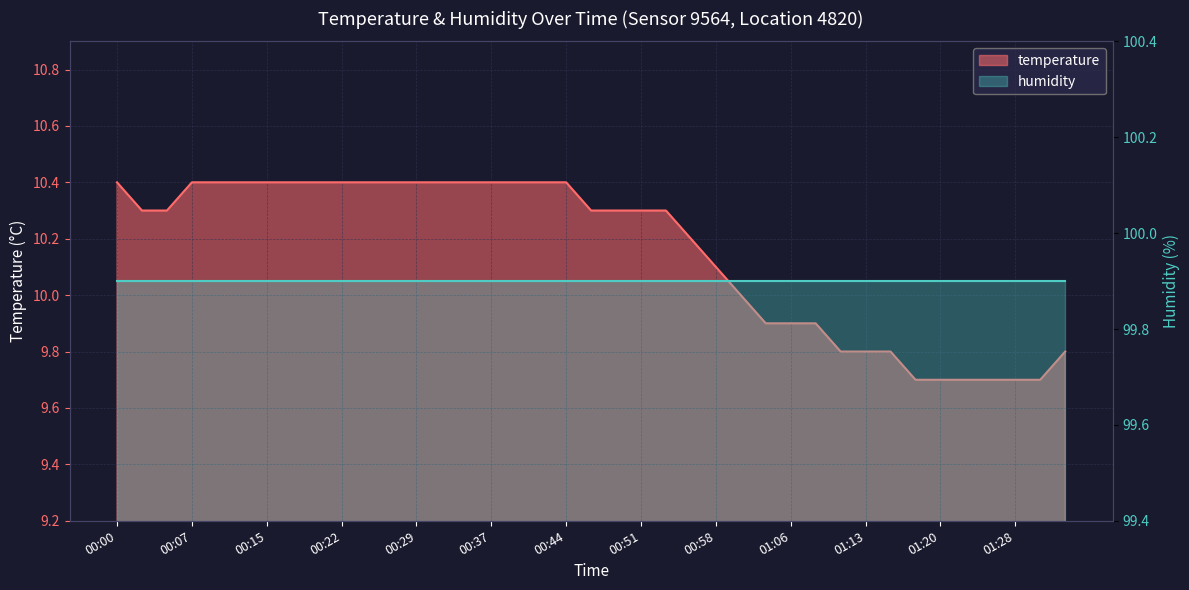

Rank the categories by value from lowest to highest.

01:18, 01:20, 01:23, 01:25, 01:28, 01:30, 01:11, 01:13, 01:16, 01:35, 01:03, 01:06, 01:08, 01:01, 00:58, 00:56, 00:02, 00:05, 00:46, 00:49, 00:51, 00:54, 00:00, 00:07, 00:10, 00:12, 00:15, 00:17, 00:19, 00:22, 00:24, 00:27, 00:29, 00:32, 00:34, 00:37, 00:39, 00:41, 00:44